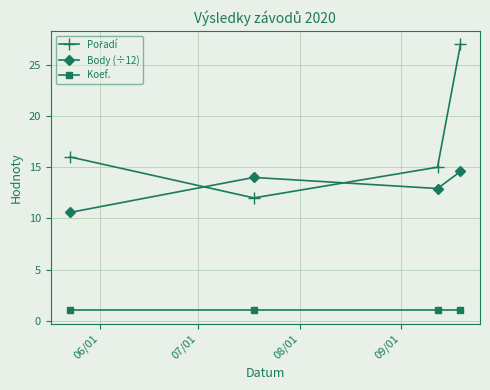

What is the minimum value shown in the chart?

1.0